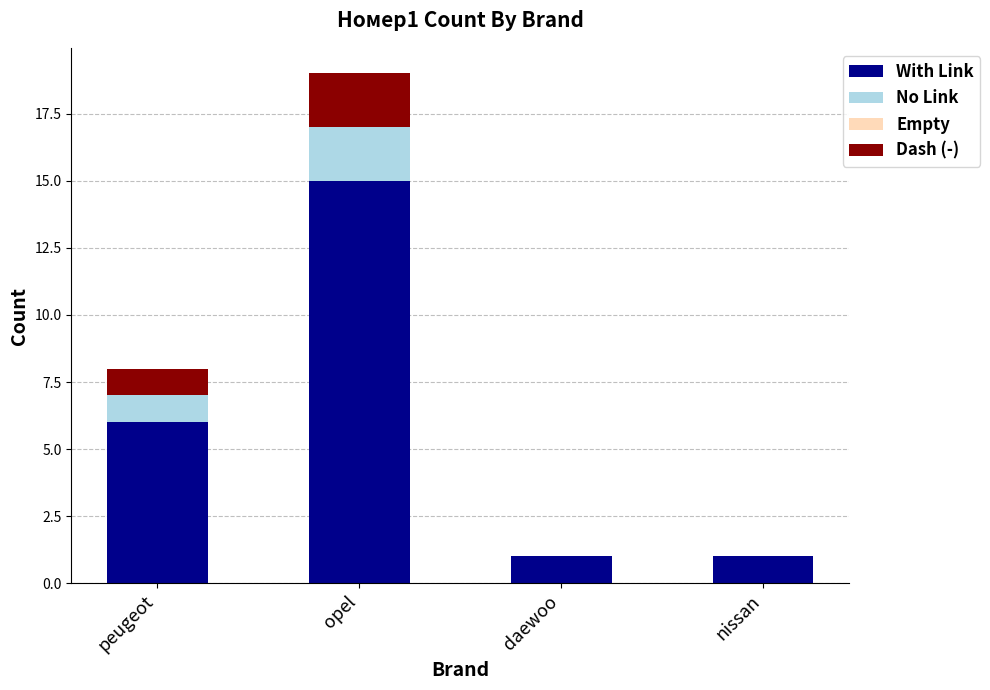

The value of With Link at nissan is 1. True or false?

True